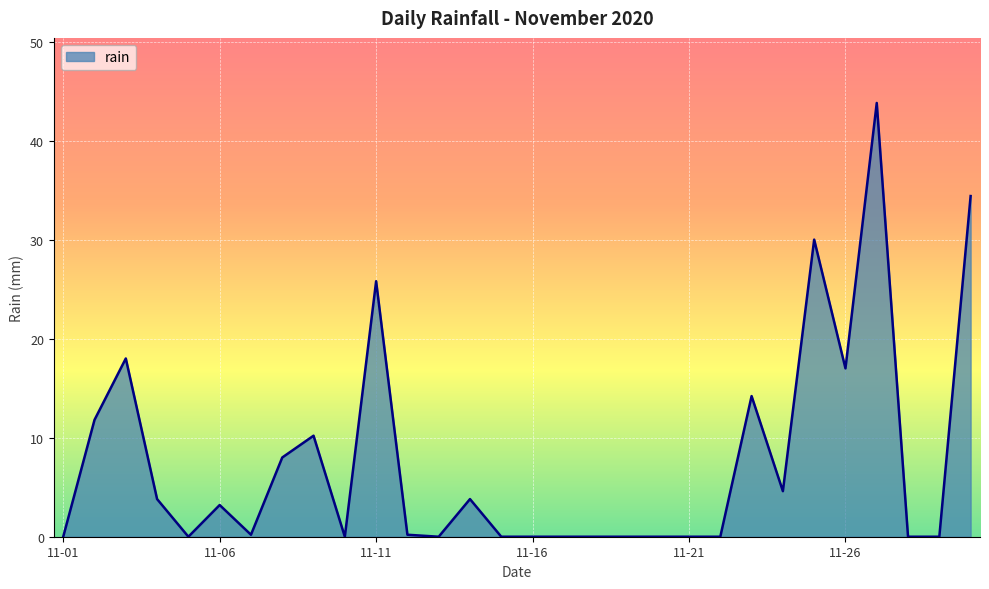

What is the maximum value shown in the chart?

43.8